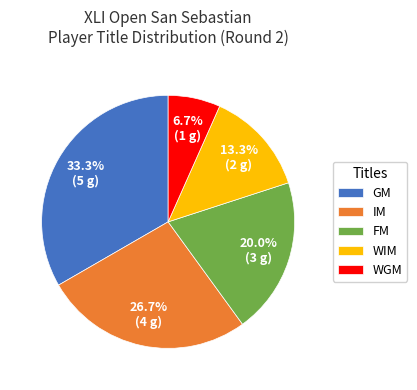

Rank the categories by value from highest to lowest.

GM, IM, FM, WIM, WGM